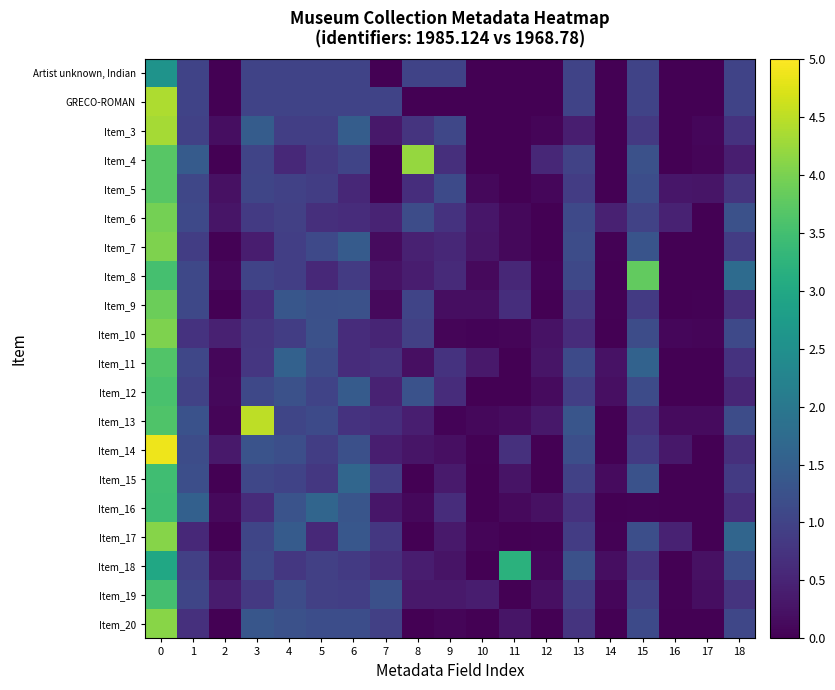

Reading left to right, extract all data points from this chart.

Artist unknown, Indian: 0=2.6	1=1.0	2=0.0	3=1.0	4=1.0	5=1.0	6=1.0	7=0.0	8=1.0	9=1.0	10=0.0	11=0.0	12=0.0	13=1.0	14=0.0	15=1.0	16=0.0	17=0.0	18=1.0
GRECO-ROMAN: 0=4.4	1=1.0	2=0.0	3=1.0	4=1.0	5=1.0	6=1.0	7=1.0	8=0.0	9=0.0	10=0.0	11=0.0	12=0.0	13=1.0	14=0.0	15=1.0	16=0.0	17=0.0	18=1.0
Item_3: 0=4.3	1=1.0	2=0.2	3=1.5	4=0.9	5=0.9	6=1.5	7=0.3	8=0.8	9=1.1	10=0.0	11=0.0	12=0.1	13=0.4	14=0.0	15=0.8	16=0.0	17=0.1	18=0.7
Item_4: 0=3.7	1=1.4	2=0.0	3=1.0	4=0.6	5=0.8	6=1.0	7=0.0	8=4.2	9=0.7	10=0.0	11=0.0	12=0.6	13=1.0	14=0.0	15=1.2	16=0.0	17=0.1	18=0.4
Item_5: 0=3.7	1=1.1	2=0.2	3=1.1	4=1.0	5=0.9	6=0.6	7=0.0	8=0.7	9=1.1	10=0.1	11=0.0	12=0.1	13=0.9	14=0.0	15=1.2	16=0.3	17=0.3	18=0.7
Item_6: 0=4.0	1=1.1	2=0.3	3=0.9	4=0.9	5=0.7	6=0.6	7=0.5	8=1.2	9=0.7	10=0.3	11=0.1	12=0.0	13=1.1	14=0.5	15=1.0	16=0.5	17=0.0	18=1.2
Item_7: 0=4.0	1=0.9	2=0.0	3=0.4	4=0.9	5=1.1	6=1.4	7=0.1	8=0.5	9=0.5	10=0.3	11=0.1	12=0.0	13=1.2	14=0.0	15=1.3	16=0.0	17=0.0	18=0.9
Item_8: 0=3.5	1=1.1	2=0.1	3=1.0	4=0.9	5=0.6	6=0.9	7=0.2	8=0.4	9=0.6	10=0.1	11=0.6	12=0.1	13=1.1	14=0.0	15=3.8	16=0.0	17=0.0	18=1.7
Item_9: 0=3.9	1=1.1	2=0.0	3=0.6	4=1.3	5=1.2	6=1.2	7=0.1	8=1.0	9=0.2	10=0.2	11=0.7	12=0.0	13=0.8	14=0.0	15=0.8	16=0.0	17=0.0	18=0.7
Item_10: 0=4.0	1=0.7	2=0.5	3=0.8	4=0.9	5=1.2	6=0.6	7=0.5	8=0.9	9=0.1	10=0.1	11=0.1	12=0.2	13=0.6	14=0.0	15=1.2	16=0.1	17=0.1	18=1.1
Item_11: 0=3.6	1=1.1	2=0.1	3=0.8	4=1.6	5=1.1	6=0.6	7=0.7	8=0.2	9=0.7	10=0.3	11=0.0	12=0.3	13=1.1	14=0.2	15=1.6	16=0.0	17=0.0	18=0.7
Item_12: 0=3.6	1=1.0	2=0.1	3=1.1	4=1.2	5=1.0	6=1.4	7=0.5	8=1.3	9=0.6	10=0.0	11=0.0	12=0.1	13=0.9	14=0.2	15=1.1	16=0.0	17=0.0	18=0.5
Item_13: 0=3.6	1=1.3	2=0.1	3=4.5	4=1.1	5=1.1	6=0.7	7=0.6	8=0.4	9=0.1	10=0.1	11=0.2	12=0.3	13=1.3	14=0.0	15=0.7	16=0.2	17=0.2	18=1.2
Item_14: 0=4.9	1=1.2	2=0.3	3=1.3	4=1.2	5=0.9	6=1.2	7=0.4	8=0.3	9=0.2	10=0.0	11=0.7	12=0.0	13=1.2	14=0.0	15=0.9	16=0.3	17=0.0	18=0.7
Item_15: 0=3.5	1=1.2	2=0.0	3=1.1	4=1.0	5=0.8	6=1.6	7=0.9	8=0.0	9=0.4	10=0.0	11=0.3	12=0.0	13=1.0	14=0.2	15=1.3	16=0.0	17=0.0	18=0.9
Item_16: 0=3.4	1=1.5	2=0.1	3=0.6	4=1.3	5=1.6	6=1.3	7=0.3	8=0.1	9=0.6	10=0.0	11=0.1	12=0.2	13=0.7	14=0.0	15=0.0	16=0.0	17=0.0	18=0.6
Item_17: 0=4.1	1=0.6	2=0.0	3=1.0	4=1.4	5=0.6	6=1.3	7=0.8	8=0.0	9=0.3	10=0.1	11=0.0	12=0.0	13=0.9	14=0.0	15=1.2	16=0.5	17=0.0	18=1.6
Item_18: 0=3.0	1=1.0	2=0.2	3=1.1	4=0.8	5=0.9	6=0.9	7=0.7	8=0.4	9=0.3	10=0.0	11=3.2	12=0.1	13=1.2	14=0.2	15=0.8	16=0.0	17=0.2	18=1.2
Item_19: 0=3.5	1=1.0	2=0.4	3=0.8	4=1.2	5=0.9	6=0.9	7=1.2	8=0.3	9=0.3	10=0.4	11=0.0	12=0.2	13=0.9	14=0.1	15=1.0	16=0.0	17=0.2	18=0.8
Item_20: 0=4.1	1=0.7	2=0.0	3=1.3	4=1.2	5=1.2	6=1.2	7=0.9	8=0.0	9=0.1	10=0.0	11=0.3	12=0.0	13=0.8	14=0.0	15=1.1	16=0.0	17=0.0	18=1.1